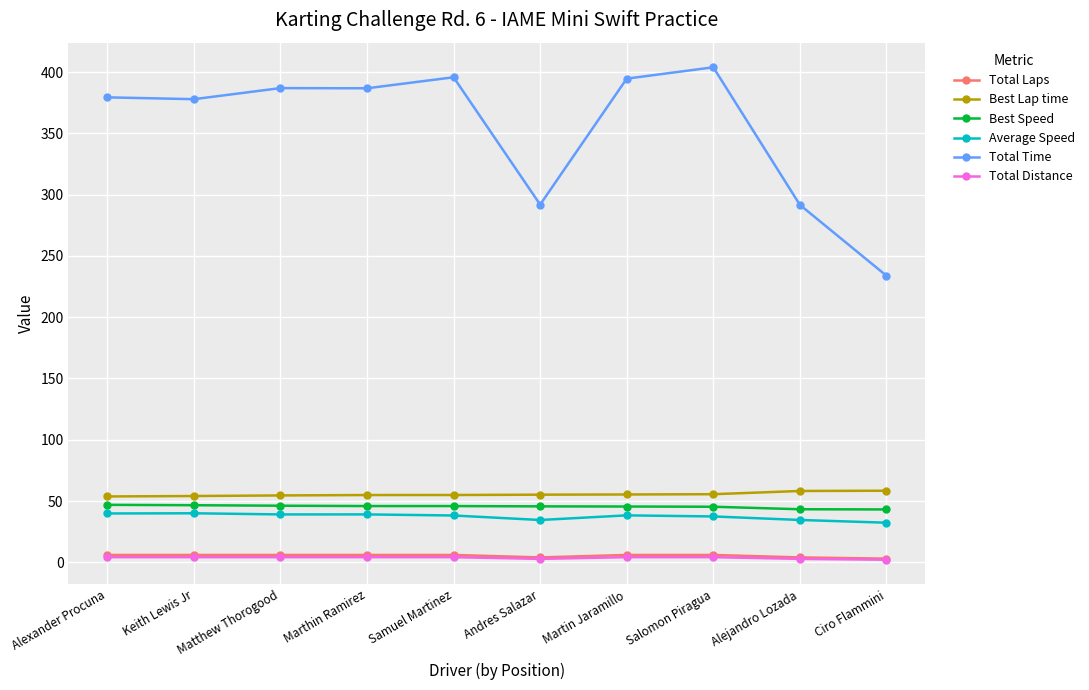

At which label does Total Distance first exceed 4?

Alexander Procuna